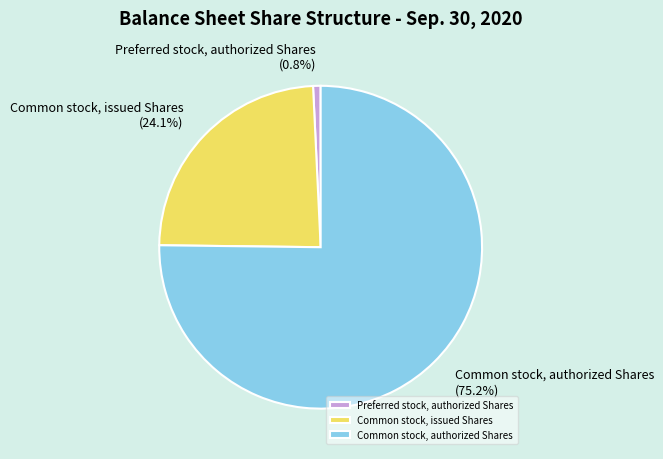

Which slice represents more than half of the pie?

Common stock, authorized Shares